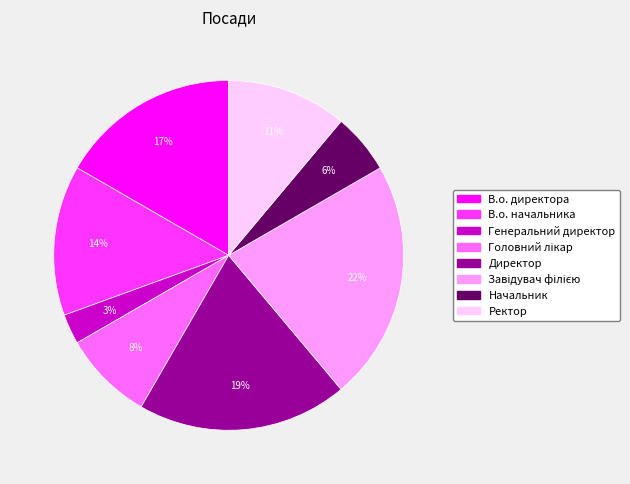

Is it true that В.о. директора is 17% of the pie?

True